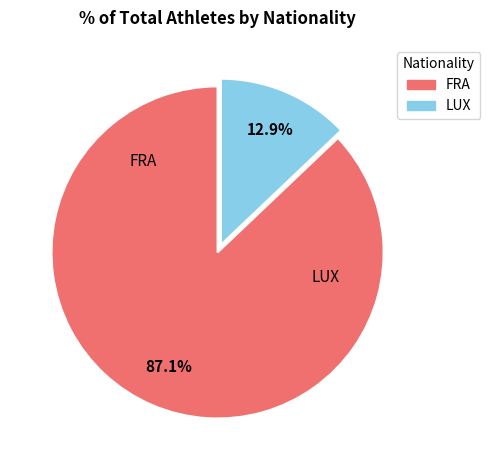

Which category has the smallest portion of the pie?

LUX